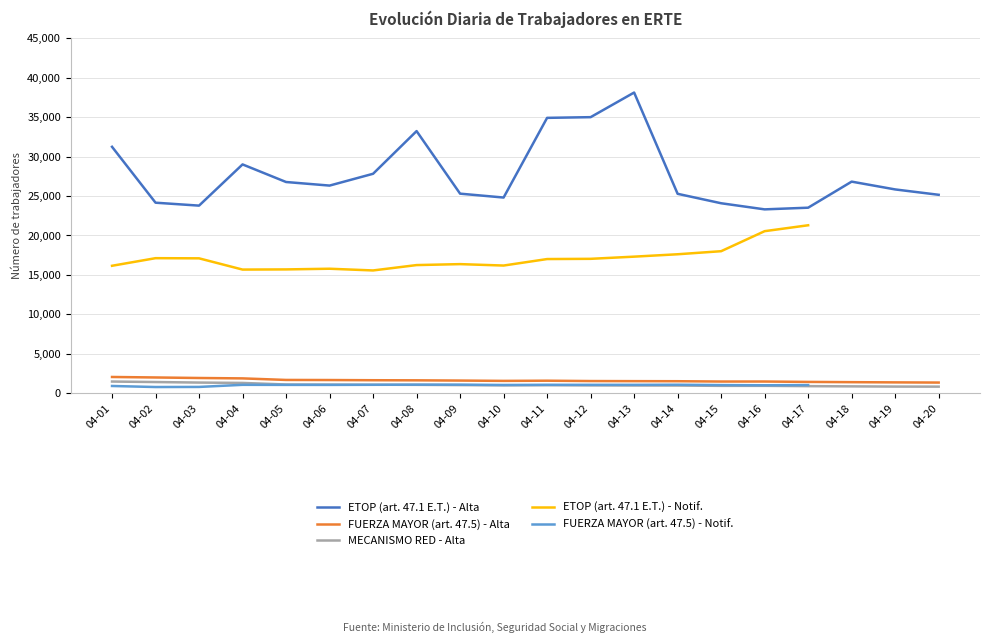

Where is the first local minimum for MECANISMO RED - Alta?

04-10